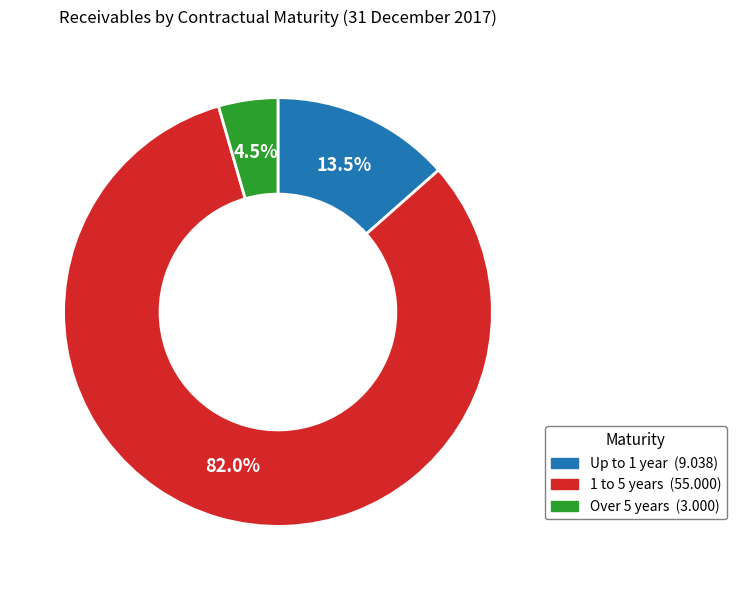

Do 1 to 5 years and Over 5 years together represent more than half of the pie?

Yes